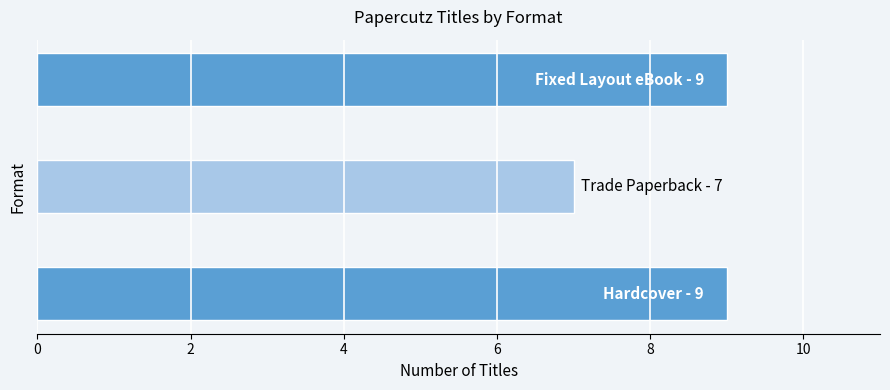

What is the sum of all values?

25